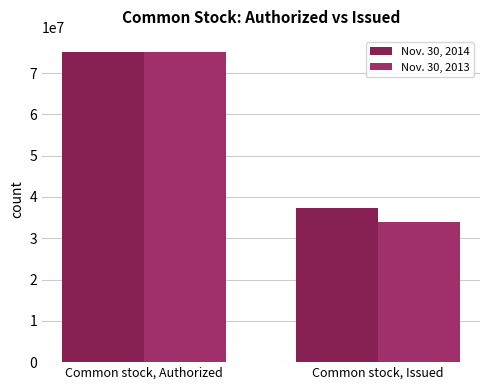

Which series has the widest spread of values?

Nov. 30, 2013